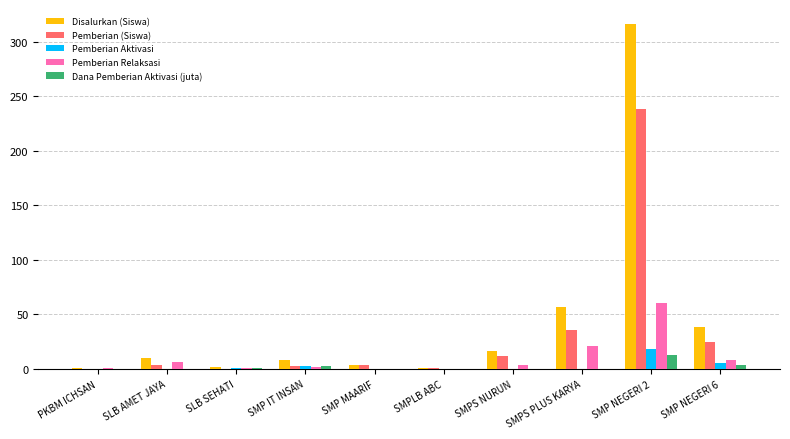

At which label is Disalurkan (Siswa) closest to 158?

SMPS PLUS KARYA